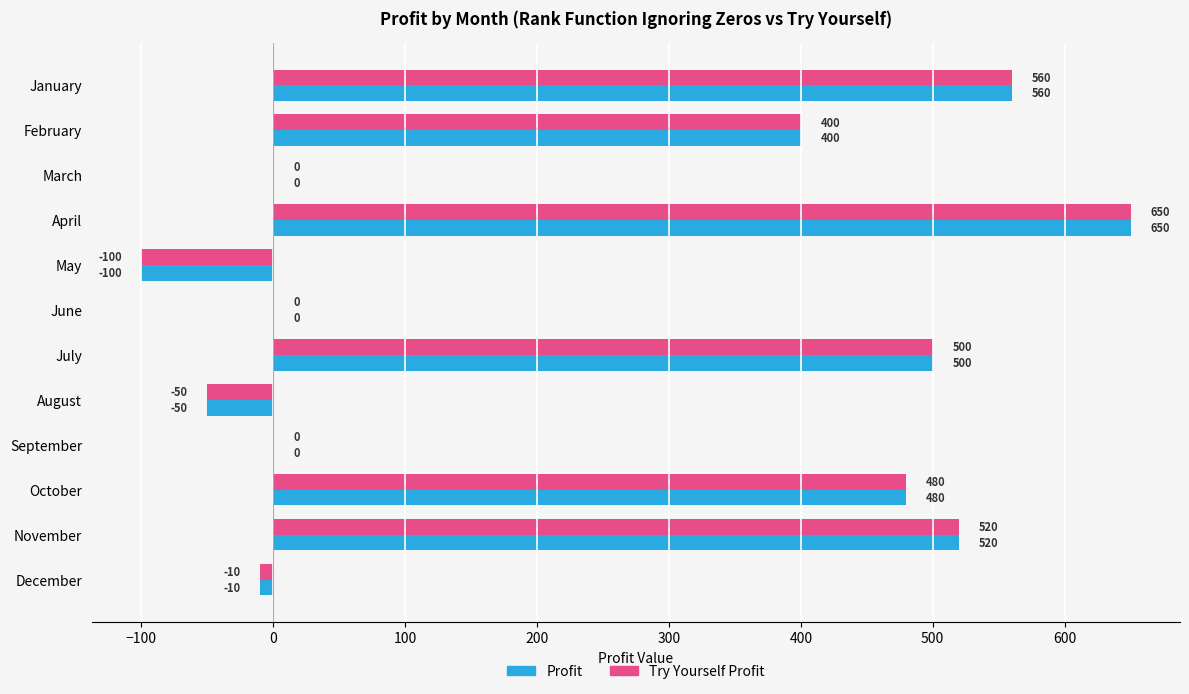

At which label is Profit closest to 275?

February